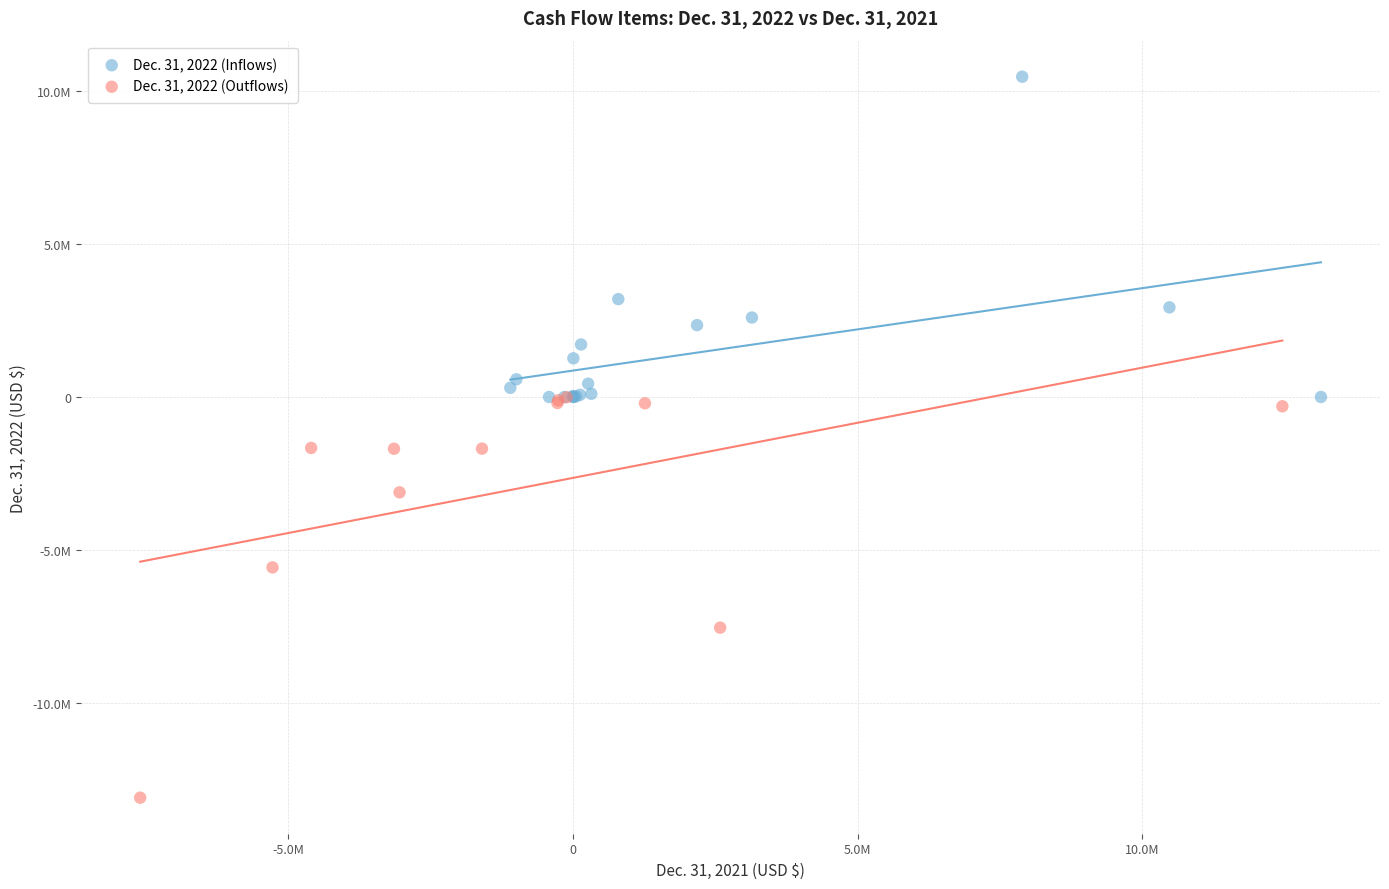

Which series has the widest spread of Y values?

Dec. 31, 2022 (Outflows)